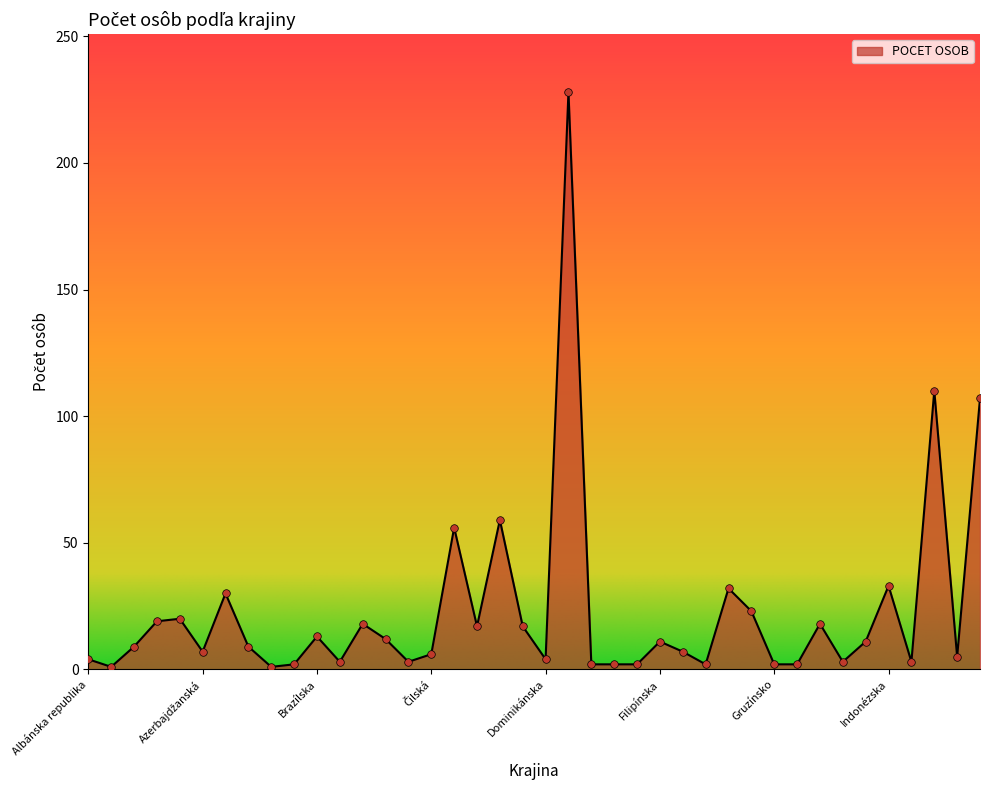

What is the greatest value displayed?

228